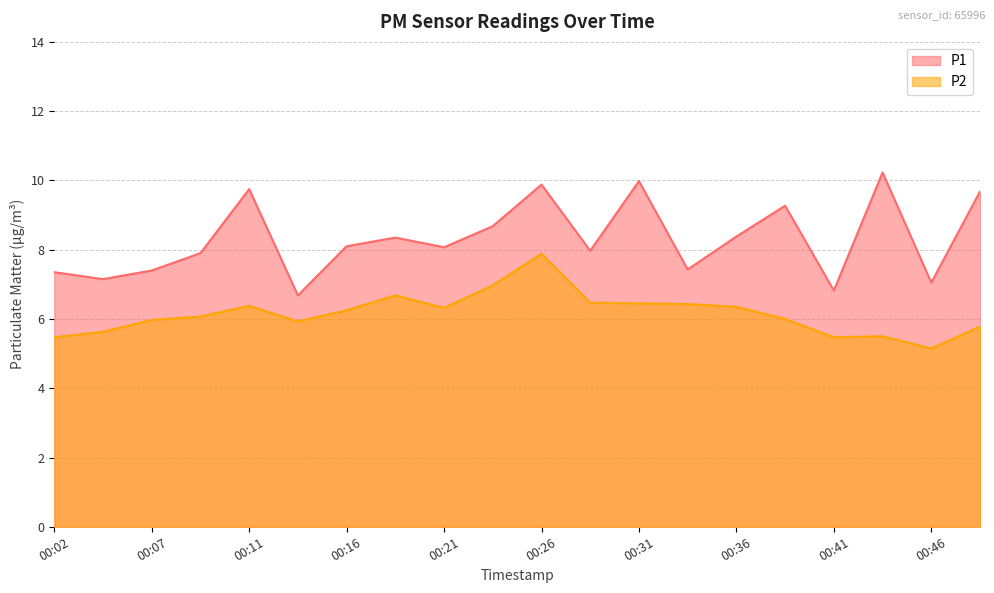

Where is the first local maximum for P2?

00:11